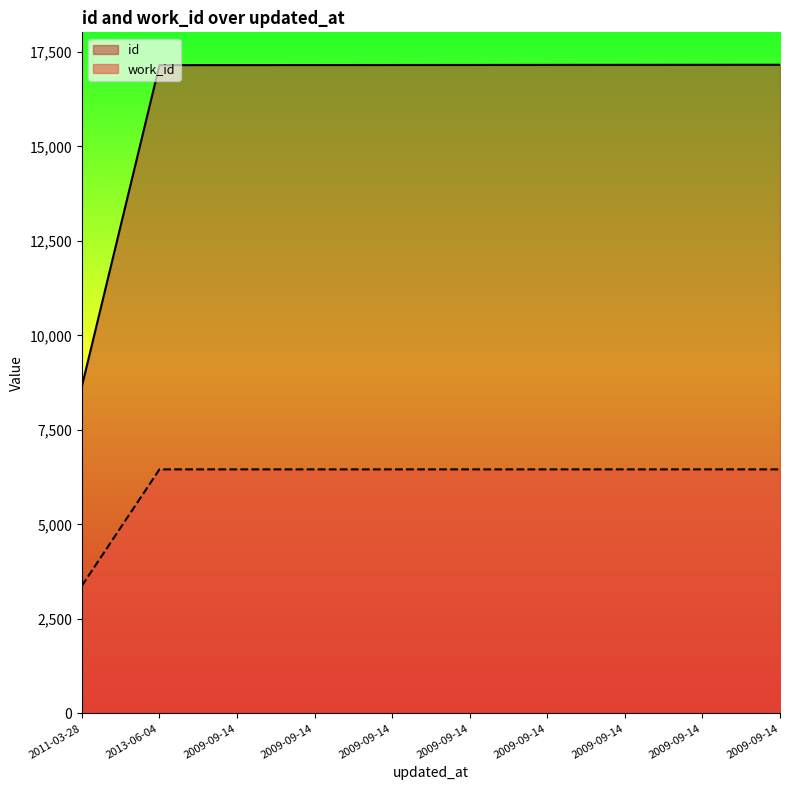

What is the difference between the id values at 2009-09-14 and 2009-09-14?

6